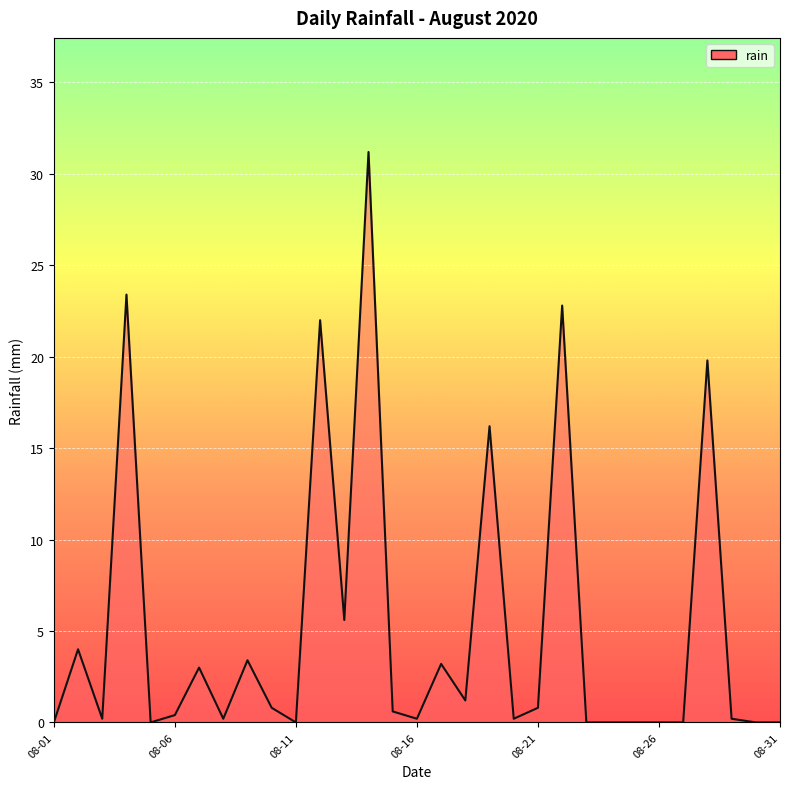

What is the difference between the maximum and minimum values?

31.2